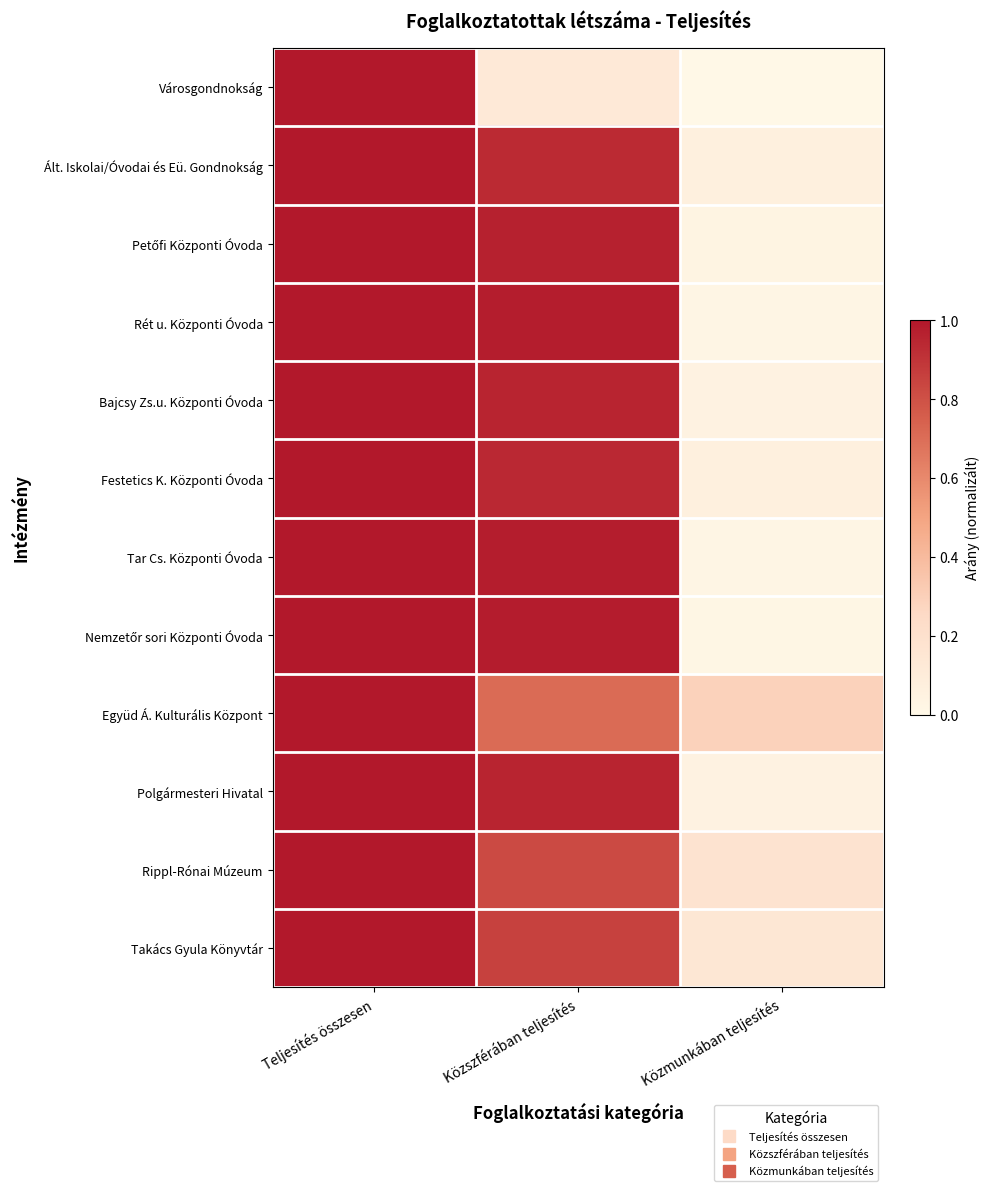

Which category has the highest value across all series?

Teljesítés összesen